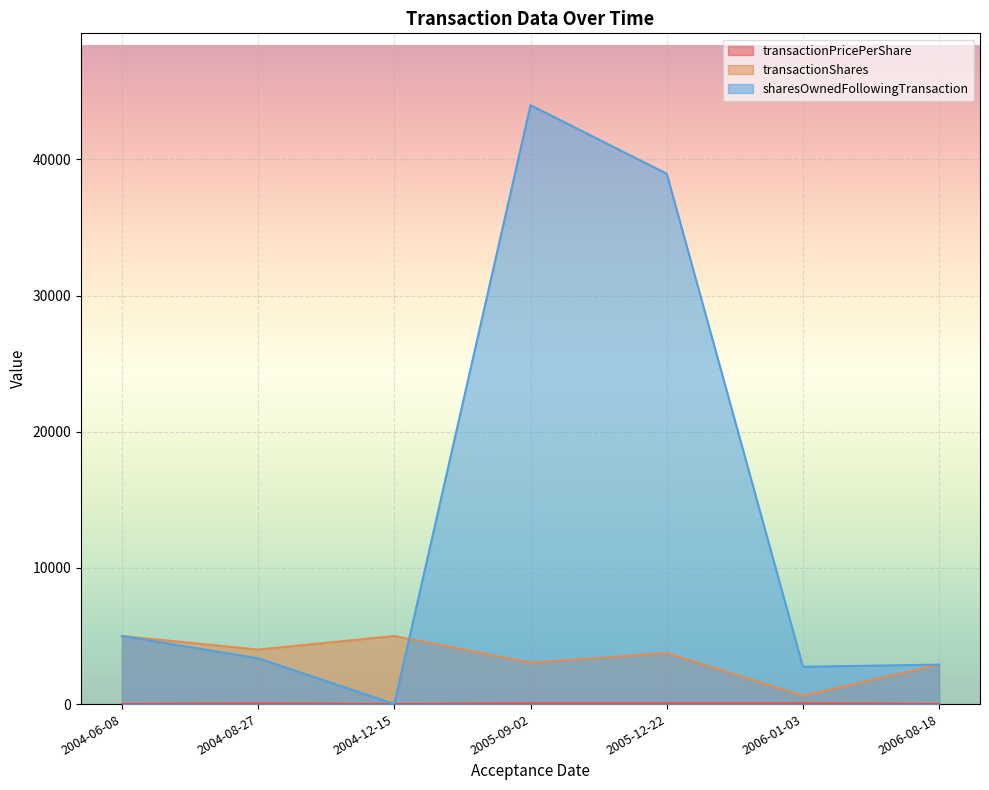

Reading left to right, extract all data points from this chart.

transactionPricePerShare: 7.8	50.9	2.9	56.9	58.4	57.5	7.0
transactionShares: 5000.0	4000.0	5000.0	3030.0	3745.0	602.0	2900.0
sharesOwnedFollowingTransaction: 5000.0	3363.0	0.0	43979.0	38951.0	2740.0	2900.0